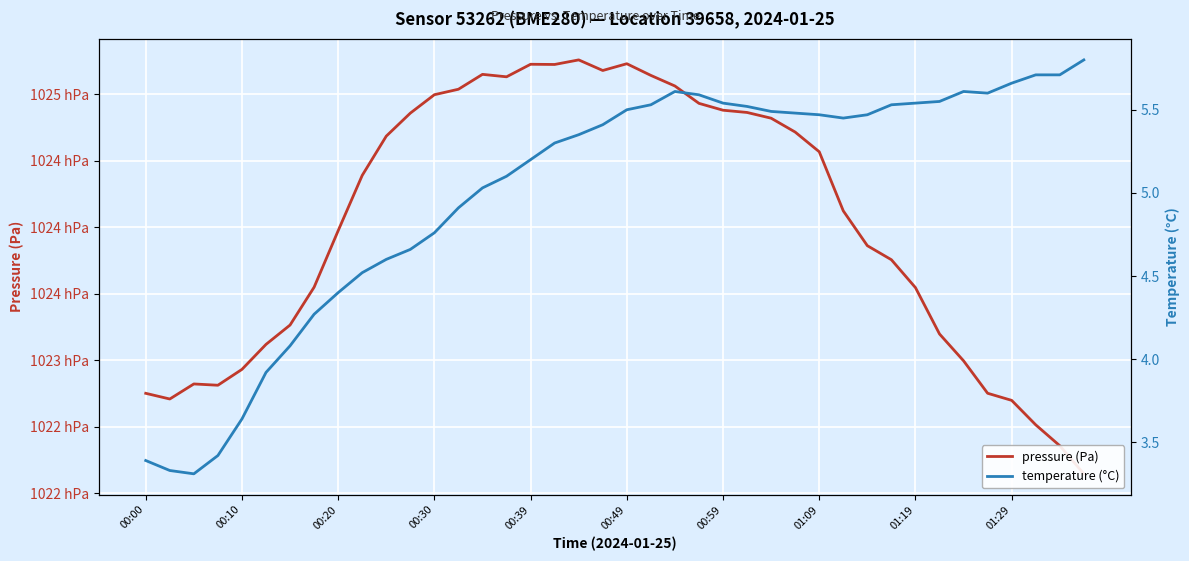

What are all the series names shown in the legend?

pressure (Pa), temperature (°C)